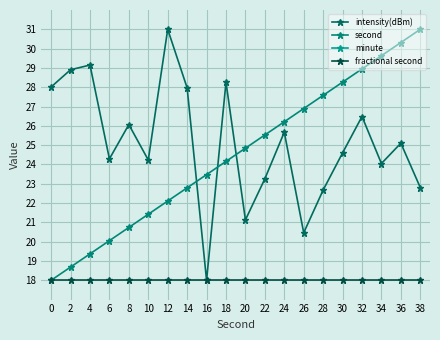

Reading right to left, extract all data points from this chart.

intensity(dBm): 22.8	25.1	24.0	26.5	24.6	22.7	20.5	25.7	23.3	21.1	28.3	18.0	28.0	31.0	24.2	26.1	24.3	29.1	28.9	28.0
second: 31.0	30.3	29.6	28.9	28.3	27.6	26.9	26.2	25.5	24.8	24.2	23.5	22.8	22.1	21.4	20.7	20.1	19.4	18.7	18.0
minute: 36.0	36.0	36.0	36.0	36.0	36.0	36.0	36.0	36.0	36.0	36.0	36.0	36.0	36.0	36.0	36.0	36.0	36.0	36.0	36.0
fractional second: 18.0	18.0	18.0	18.0	18.0	18.0	18.0	18.0	18.0	18.0	18.0	18.0	18.0	18.0	18.0	18.0	18.0	18.0	18.0	18.0